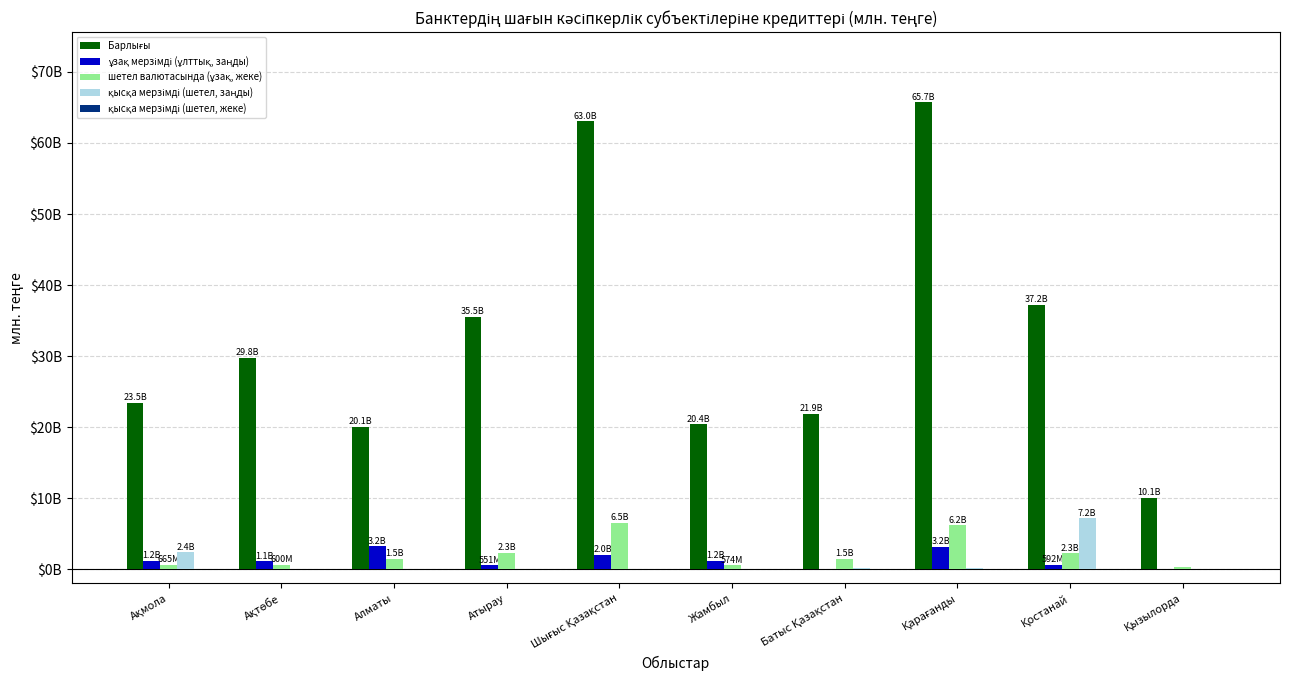

What is the maximum value for ұзақ мерзімді (ұлттық, заңды)?

3217.3